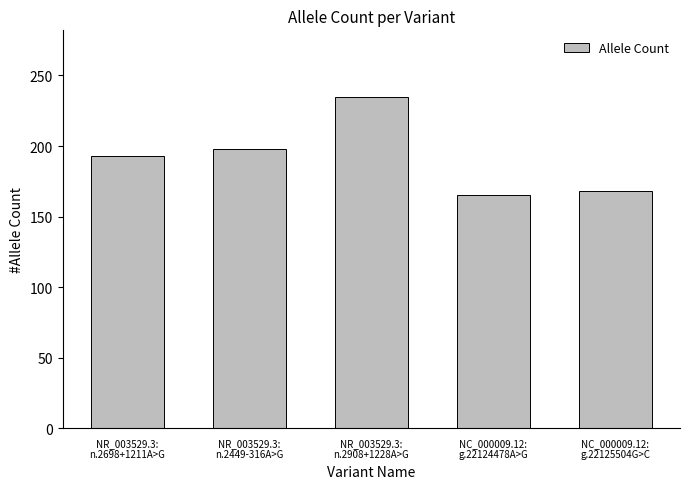

How many data points does each series have?

5